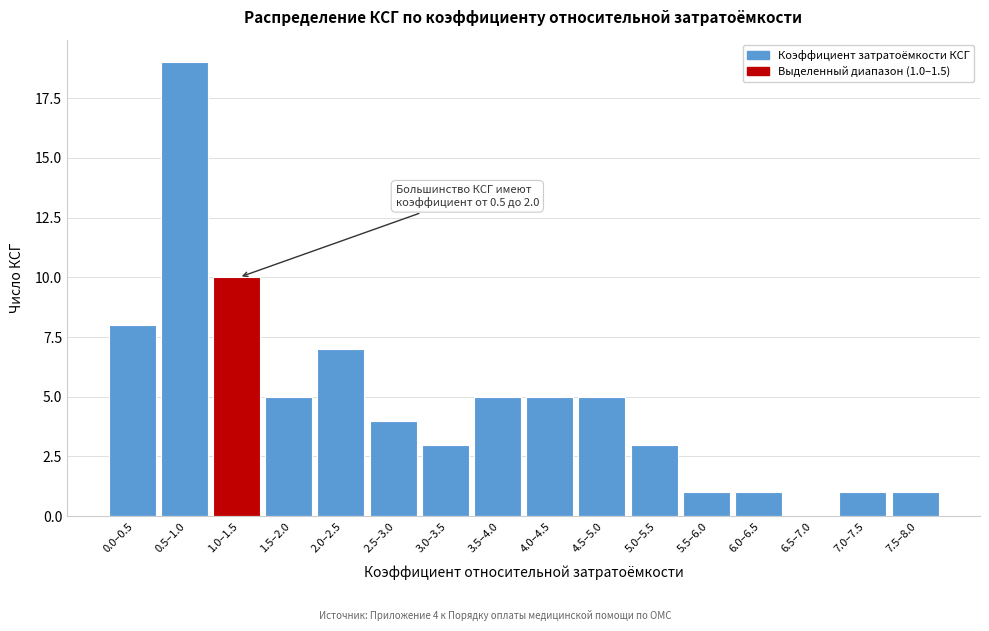

Reading left to right, what are all the values shown in this chart?

0.0–0.5=8	0.5–1.0=19	1.0–1.5=10	1.5–2.0=5	2.0–2.5=7	2.5–3.0=4	3.0–3.5=3	3.5–4.0=5	4.0–4.5=5	4.5–5.0=5	5.0–5.5=3	5.5–6.0=1	6.0–6.5=1	6.5–7.0=0	7.0–7.5=1	7.5–8.0=1